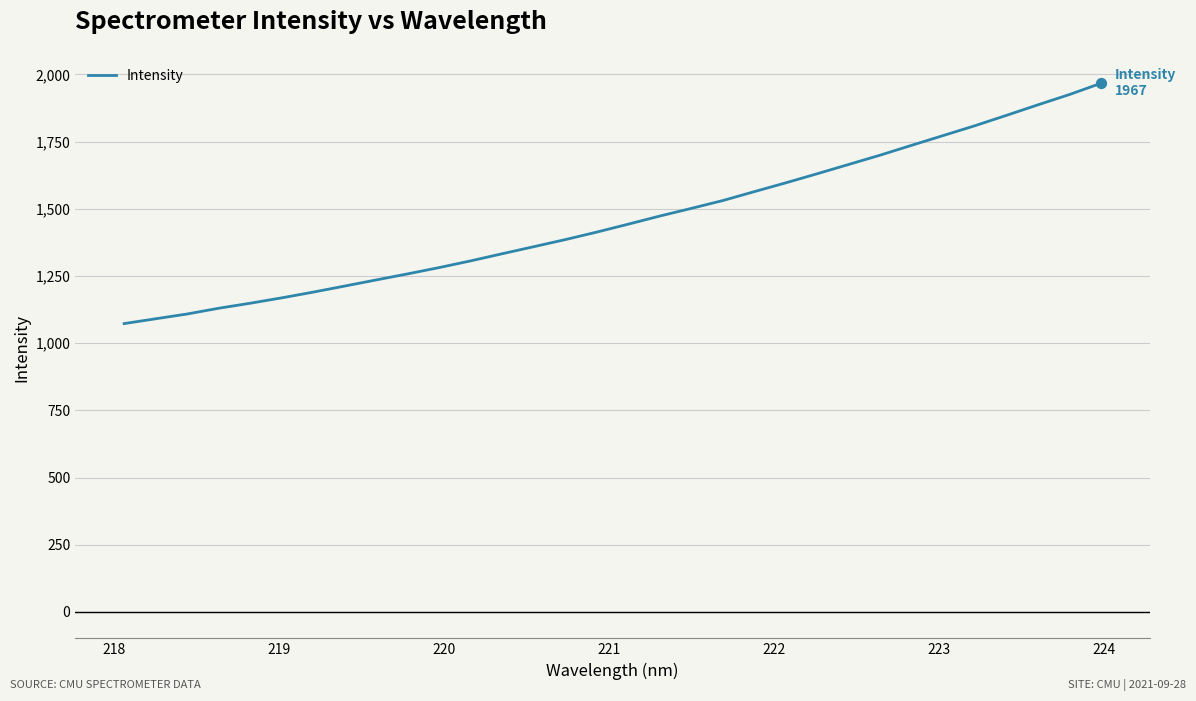

What is the difference between the maximum and minimum values?

894.3